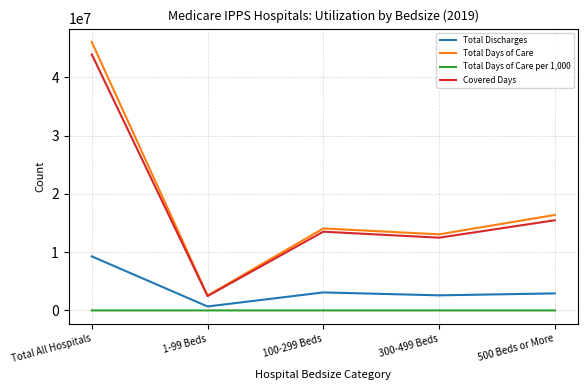

True or false: Total Days of Care per 1,000 and Covered Days intersect in this chart.

False